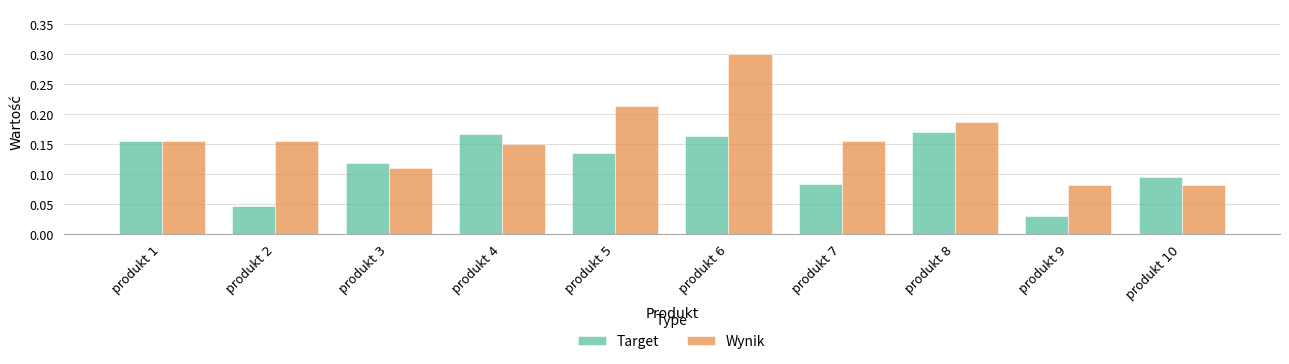

What is the sum of the Target values at produkt 6 and produkt 3?

0.3